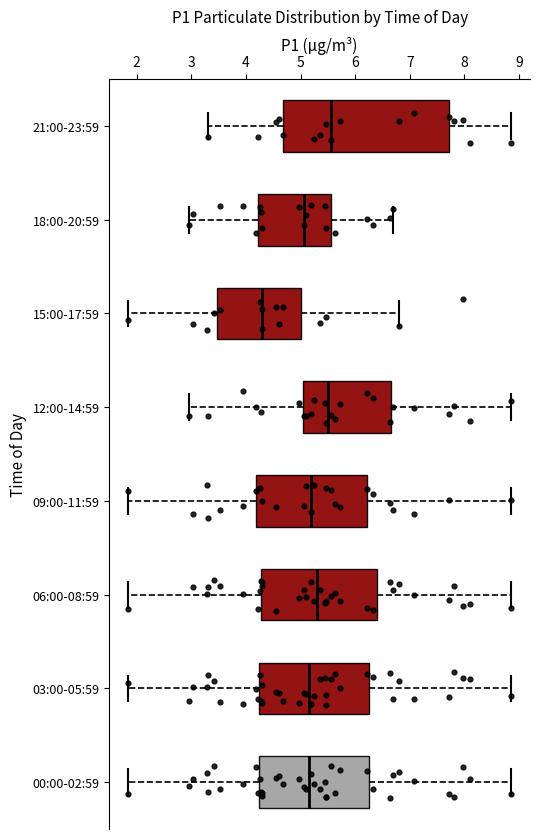

Where does the median line of the box for 00:00-02:59 sit on the x-axis? The values are not printed on the chart, so give them approximately, as read against the axis.

5.2